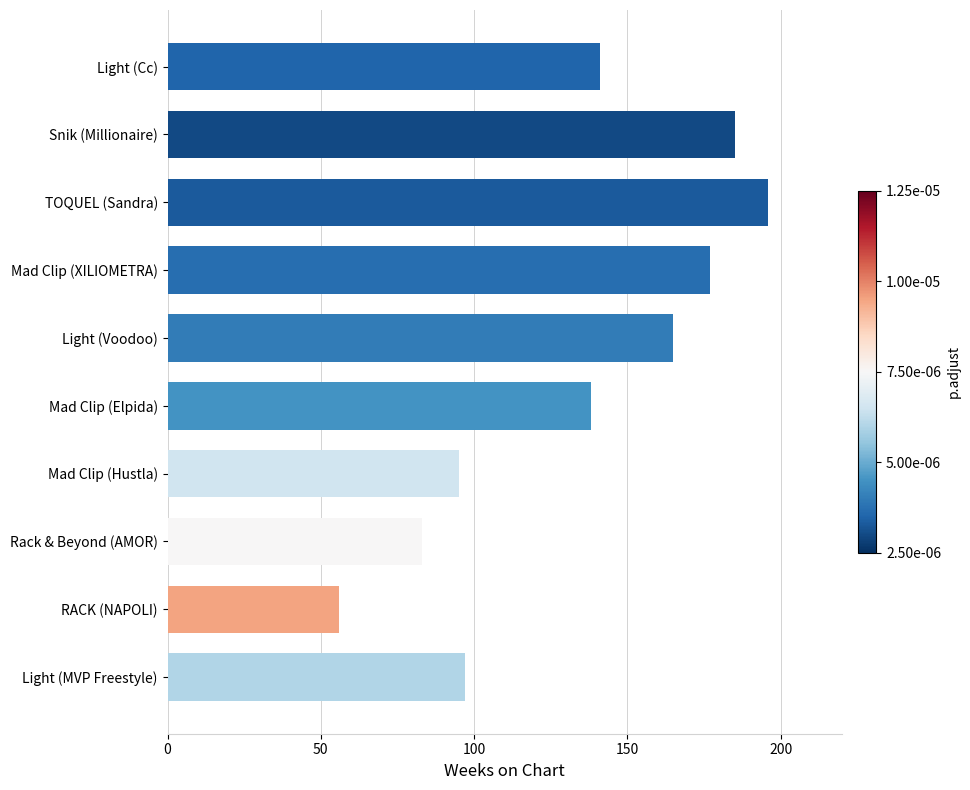

What is the average value?

133